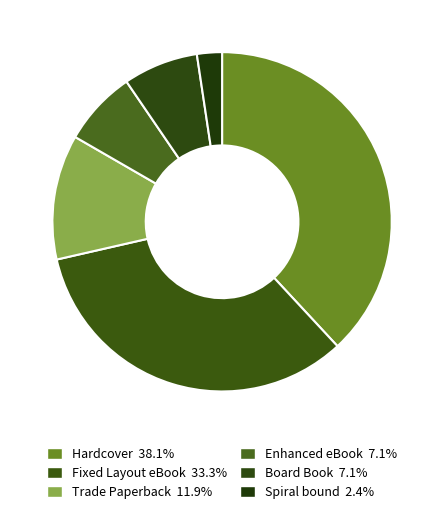

Is it true that Spiral bound is 19% of the pie?

False